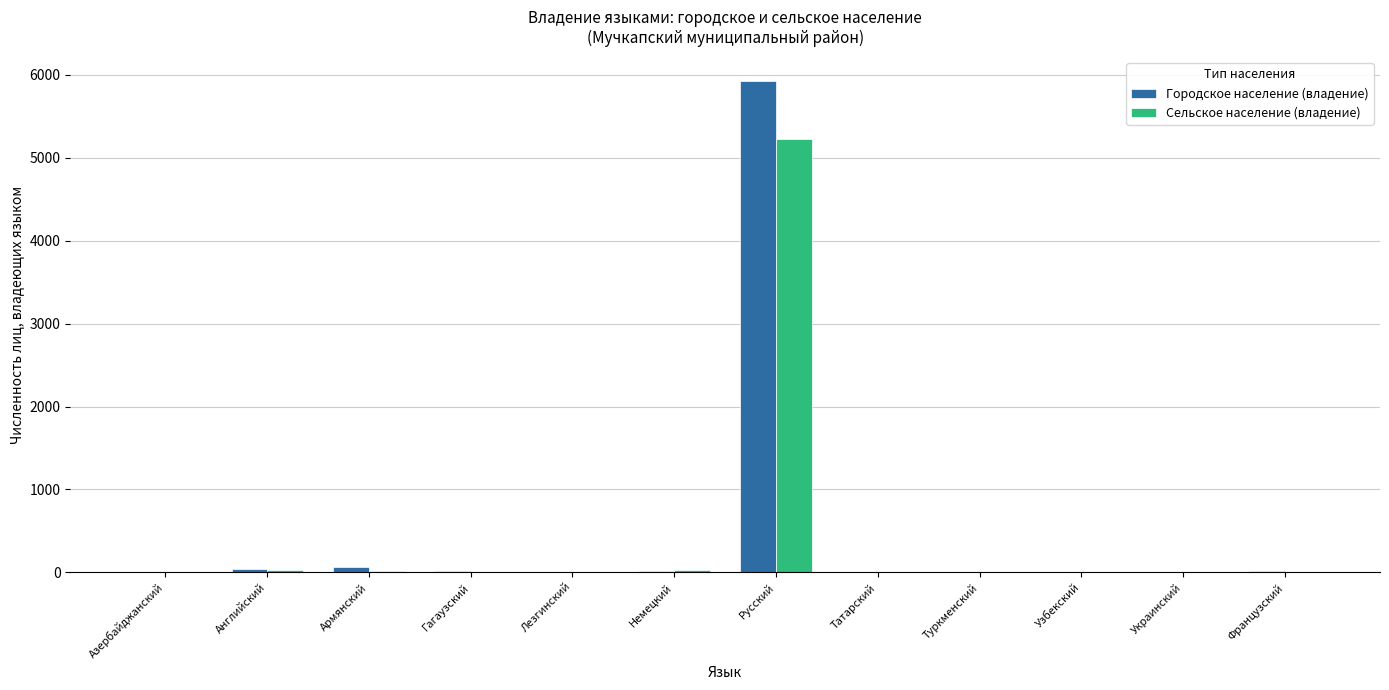

Which category has the highest value across all series?

Русский